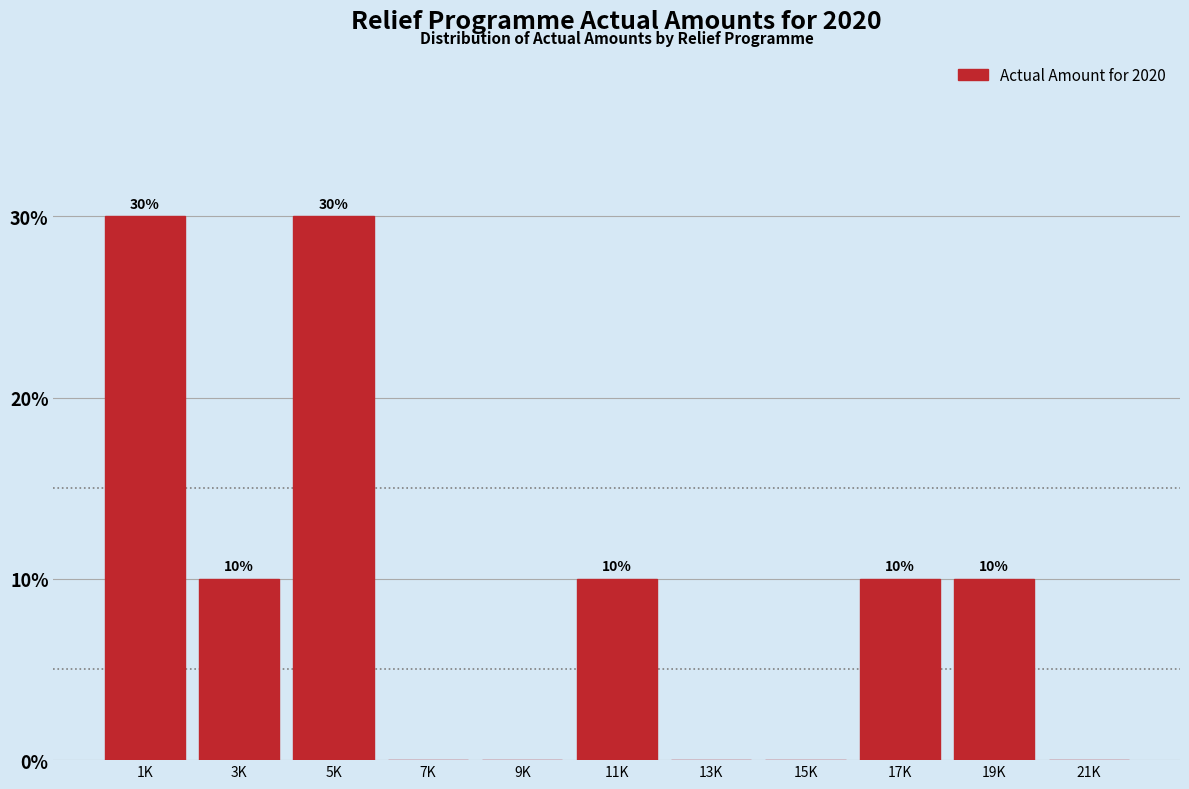

Reading right to left, what are all the values shown in this chart?

21K=0	19K=10	17K=10	15K=0	13K=0	11K=10	9K=0	7K=0	5K=30	3K=10	1K=30